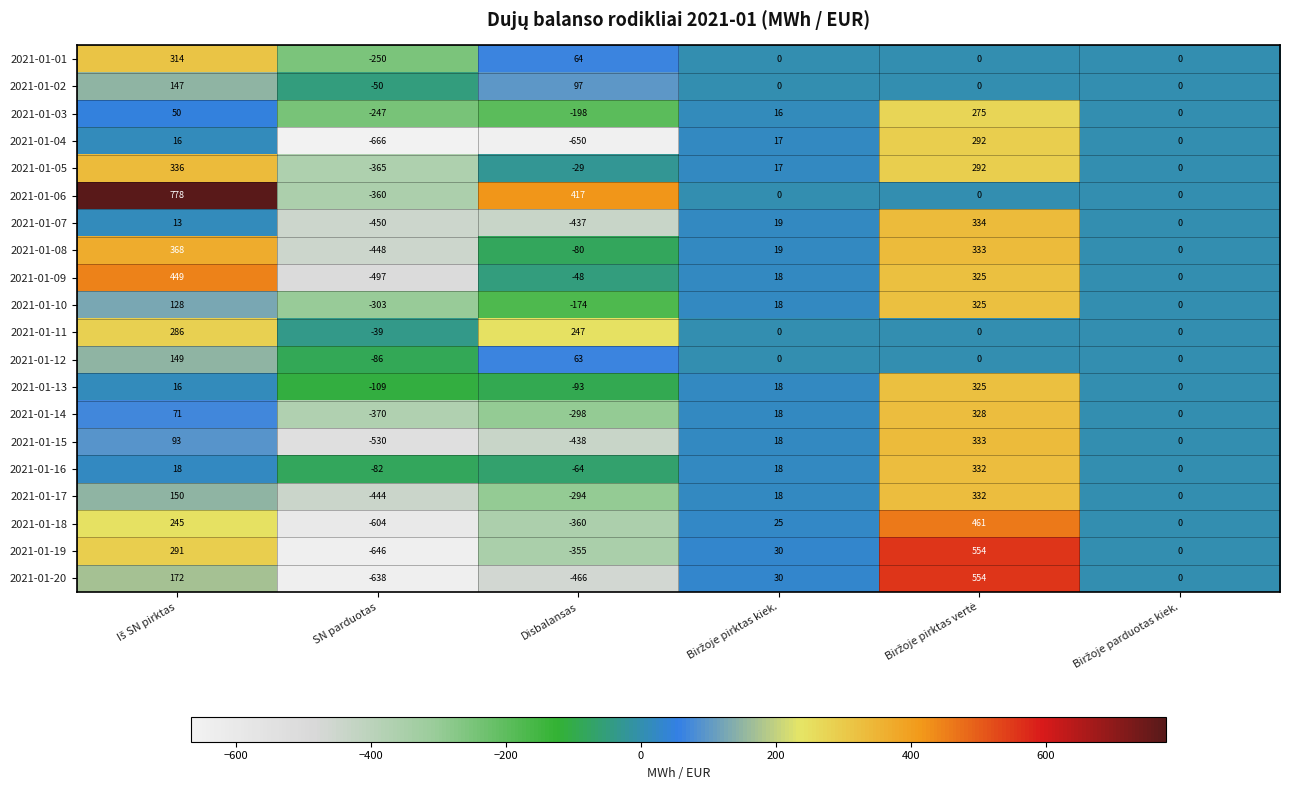

What is the total value across all series at Disbalansas?

-3096